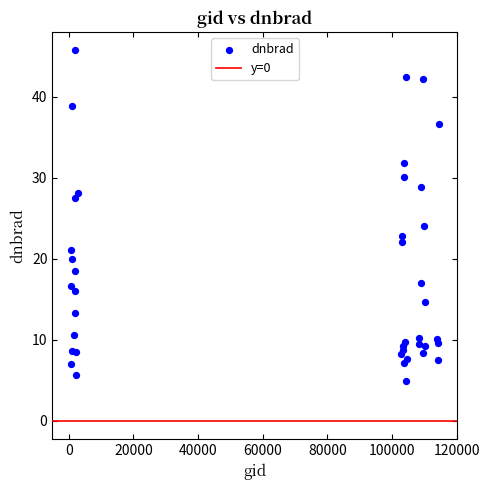

What Y value in the scatter plot is closest to 25?

24.1